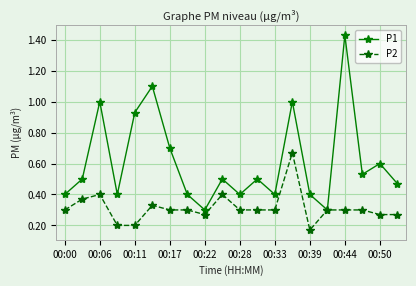

How many data points does each series have?

20